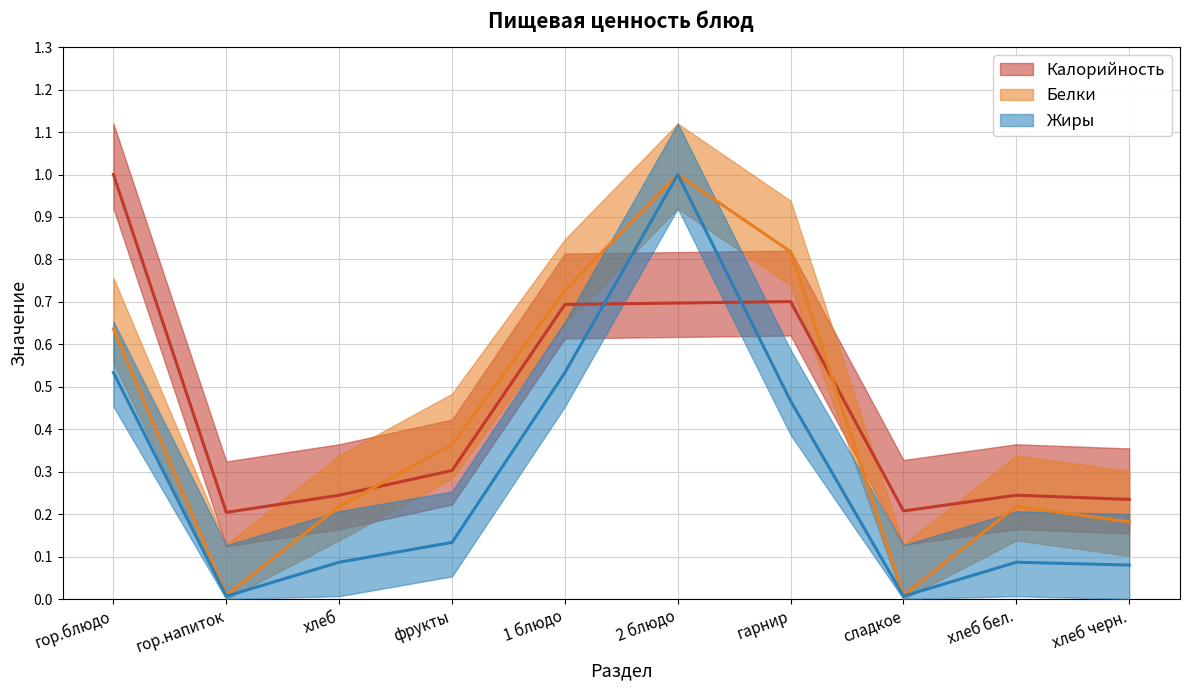

True or false: Жиры and Белки cross at least once.

False